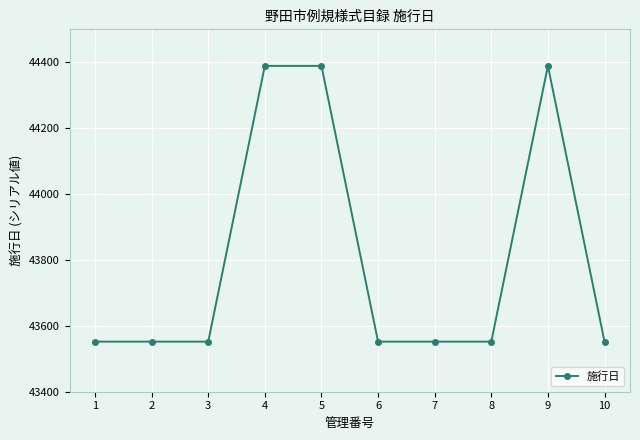

How many data points does each series have?

10